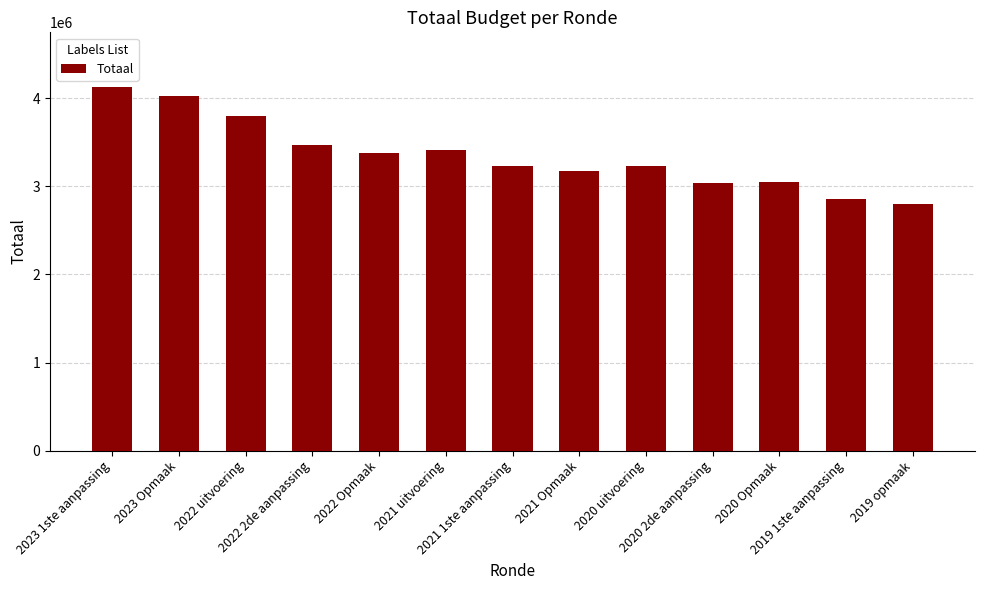

What is the difference between the maximum and minimum values?

1323305